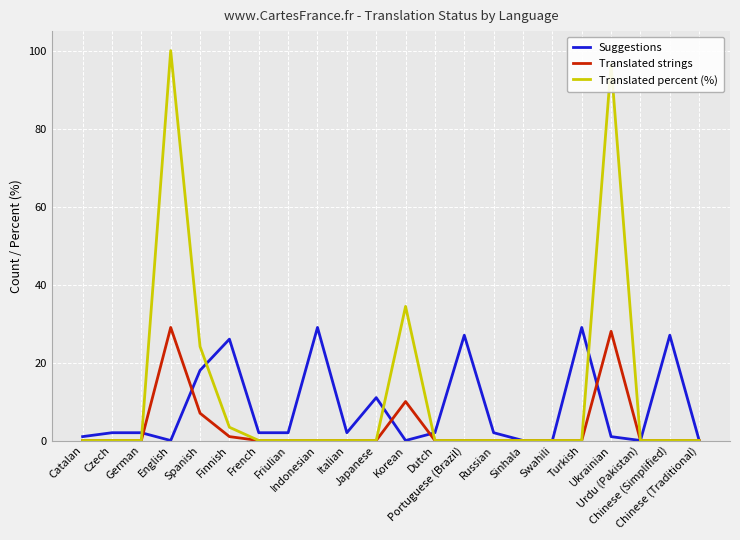

What are all the series names shown in the legend?

Suggestions, Translated strings, Translated percent (%)